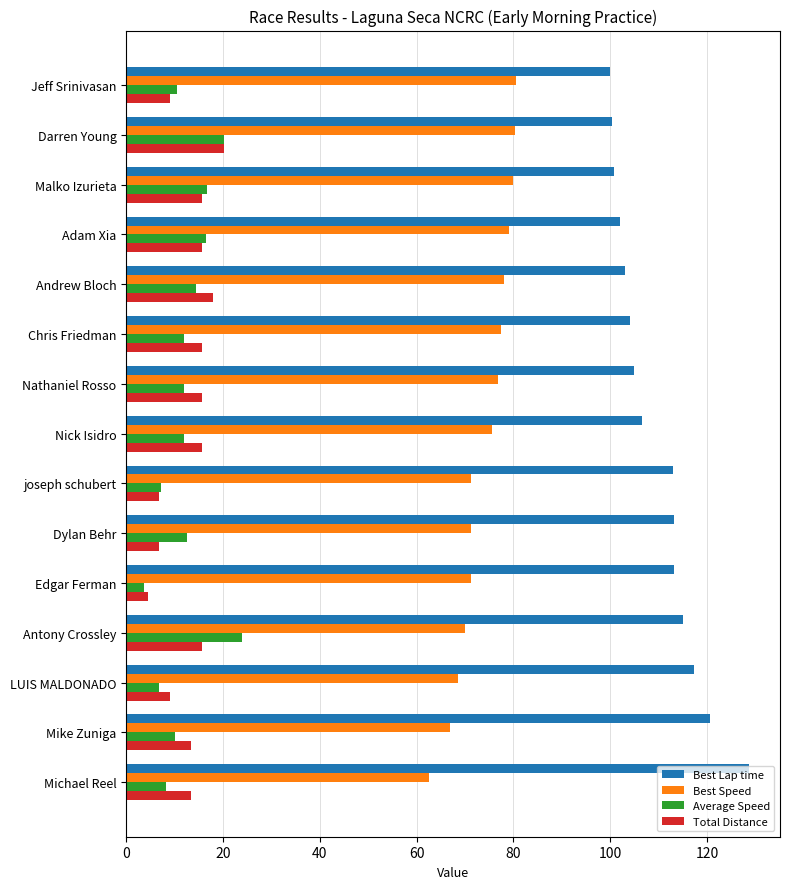

What is the difference between the Average Speed values at Adam Xia and Nathaniel Rosso?

4.7